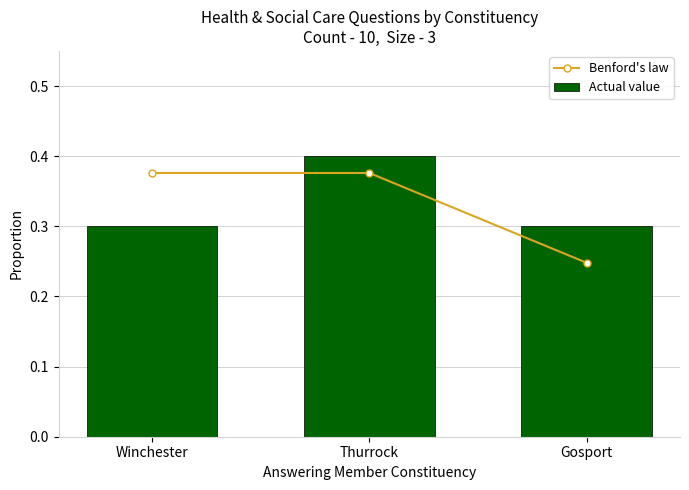

What is the difference between the maximum and second lowest values in the Actual value series?

0.1